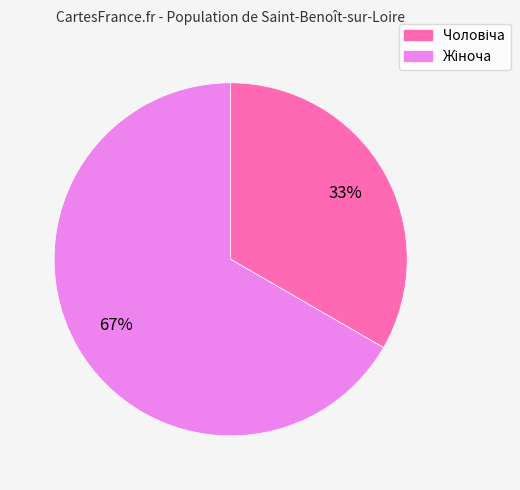

Is there a majority slice in this chart?

Yes